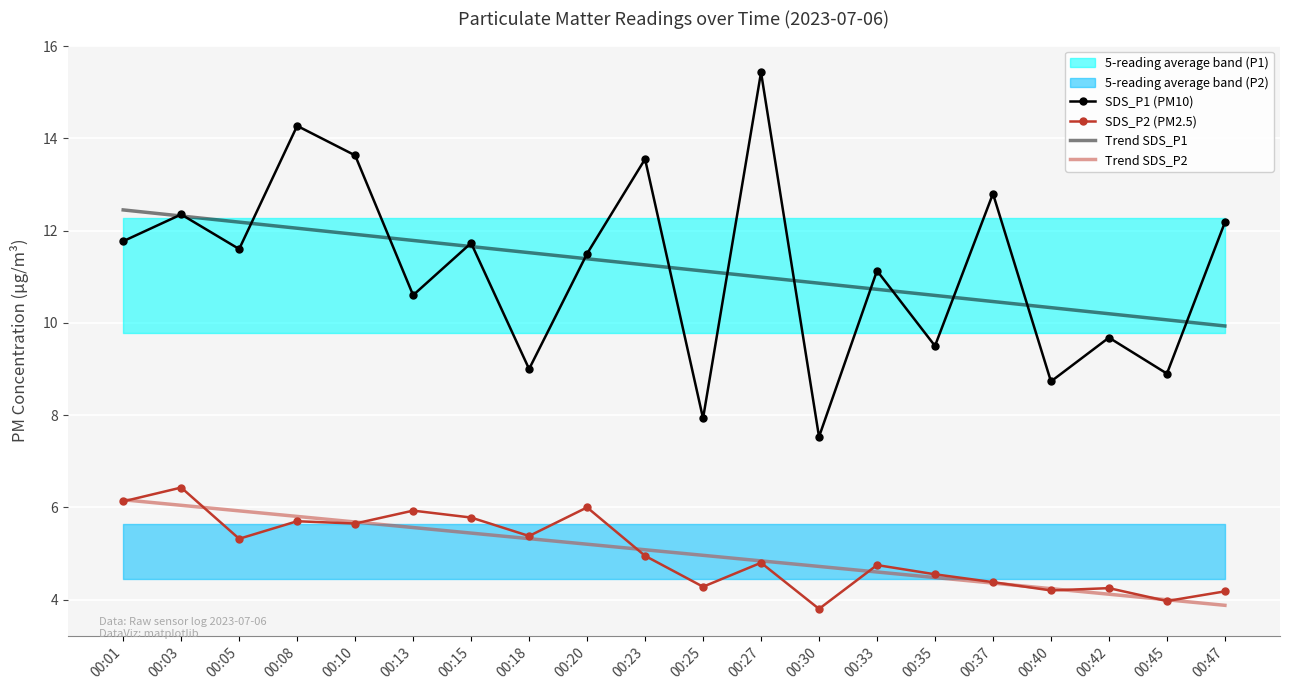

The value of Trend SDS_P1 at 00:27 is 4.8. True or false?

False